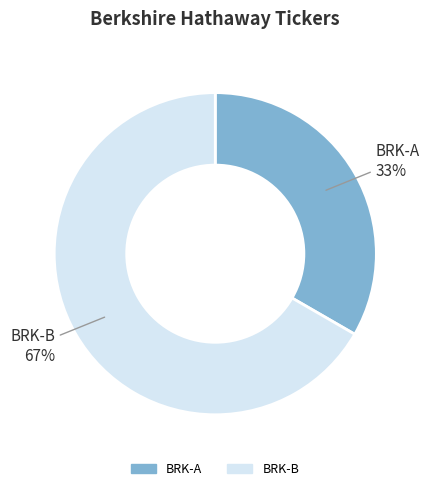

Rank the categories by value from highest to lowest.

BRK-B, BRK-A